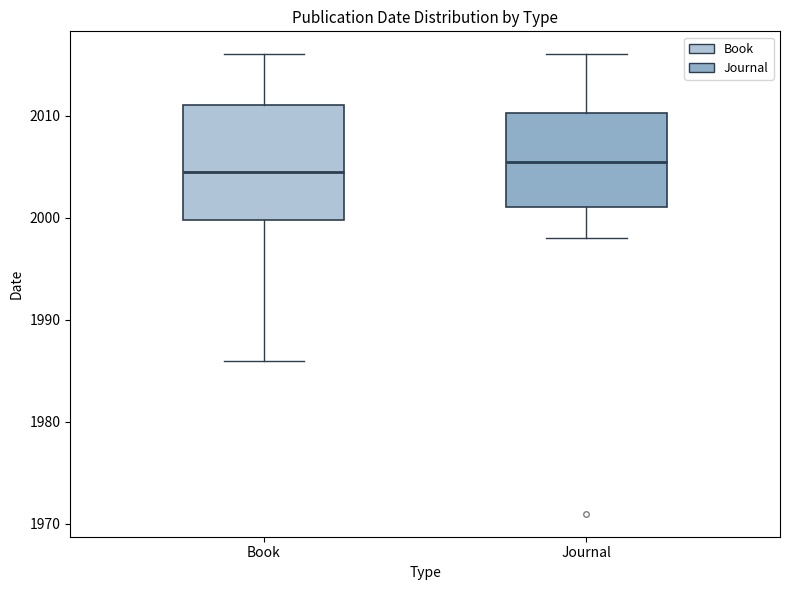

Which box has the highest median line?

Journal